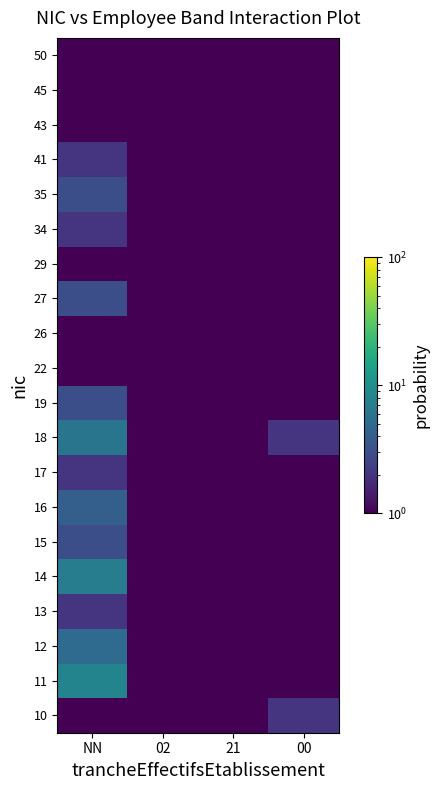

What is the maximum value shown in the chart?

8.0